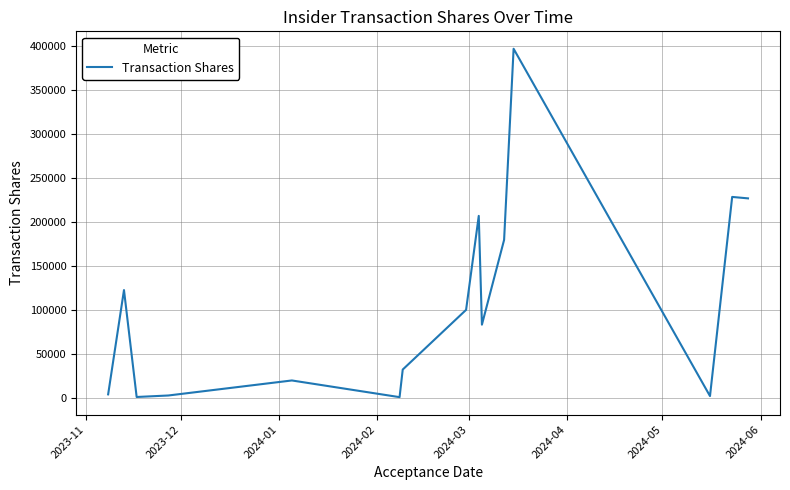

What is the greatest value displayed?

396689